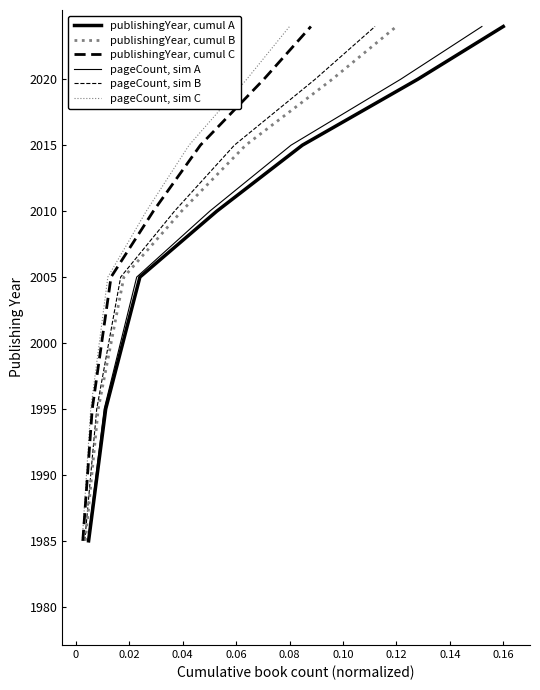

Is the value of pageCount, sim A at 0.04 greater than the value of publishingYear, cumul B at 0?

Yes